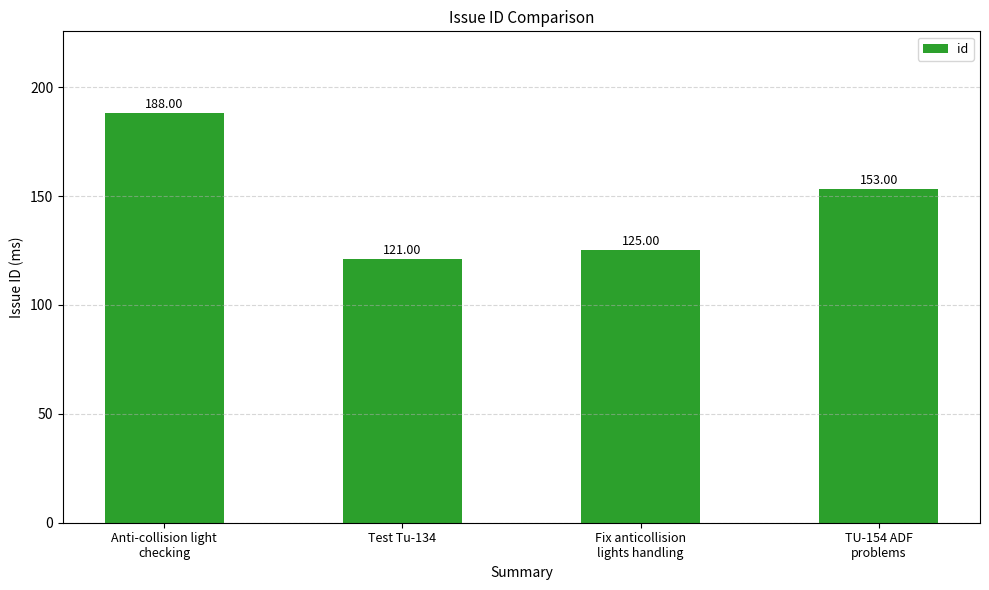

Which has a higher value, TU-154 ADF
problems or Fix anticollision
lights handling?

TU-154 ADF
problems